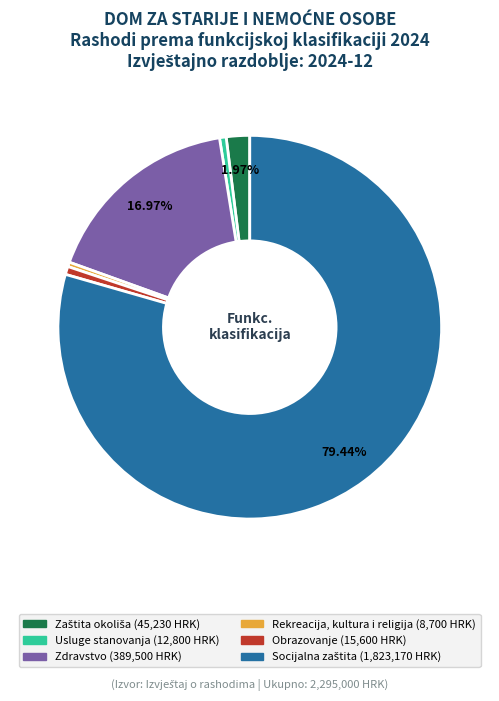

Is there a majority slice in this chart?

Yes